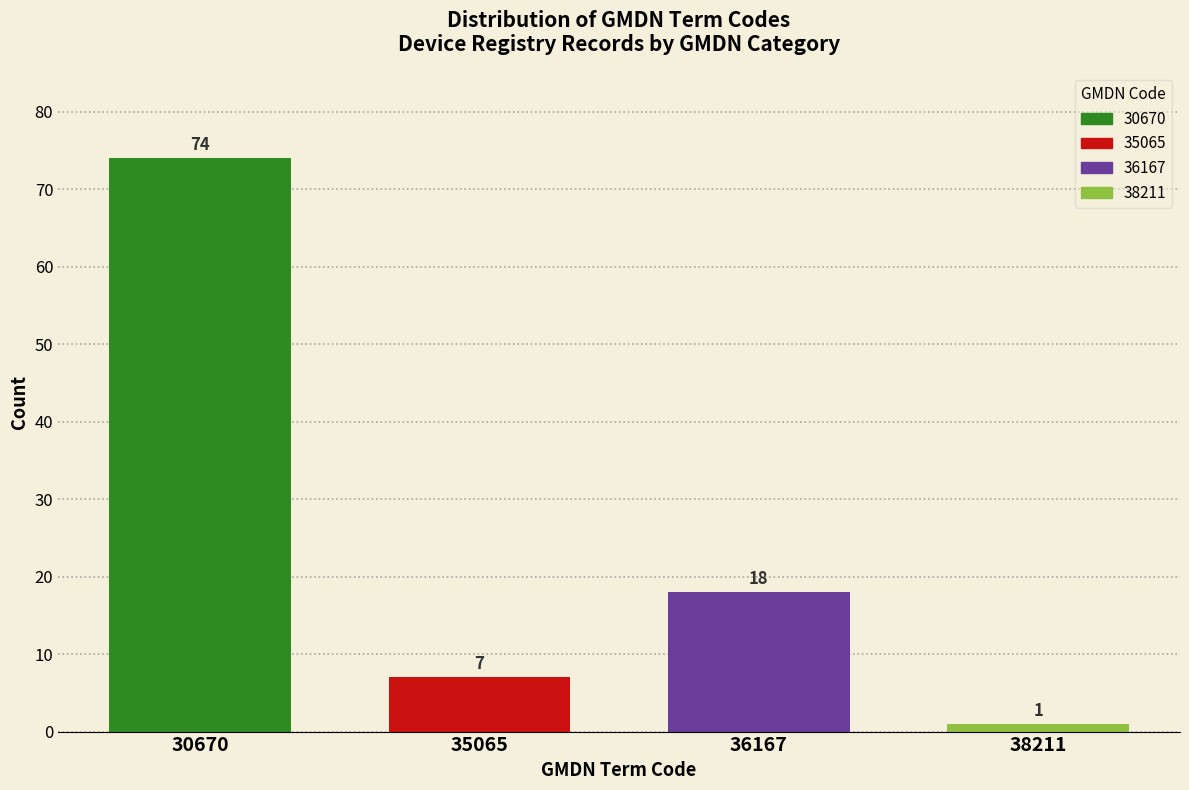

Reading left to right, extract all data points from this chart.

74	7	18	1